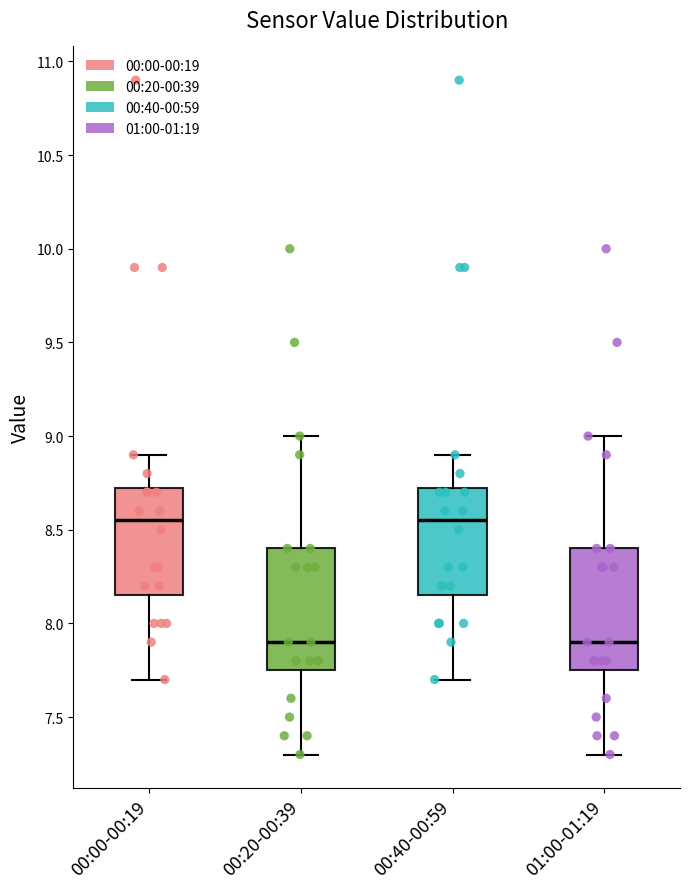

Reading left to right, transcribe this box plot: for each box, give where its median line is, the range the box spans, and where its two whiskers end, as read against the y-axis. The values are not printed on the chart, so give them approximately, as read against the axis.

00:00-00:19: median 8.55, box 8.15 to 8.75, whiskers 7.70 to 8.90
00:20-00:39: median 7.90, box 7.75 to 8.40, whiskers 7.30 to 9.00
00:40-00:59: median 8.55, box 8.15 to 8.75, whiskers 7.70 to 8.90
01:00-01:19: median 7.90, box 7.75 to 8.40, whiskers 7.30 to 9.00